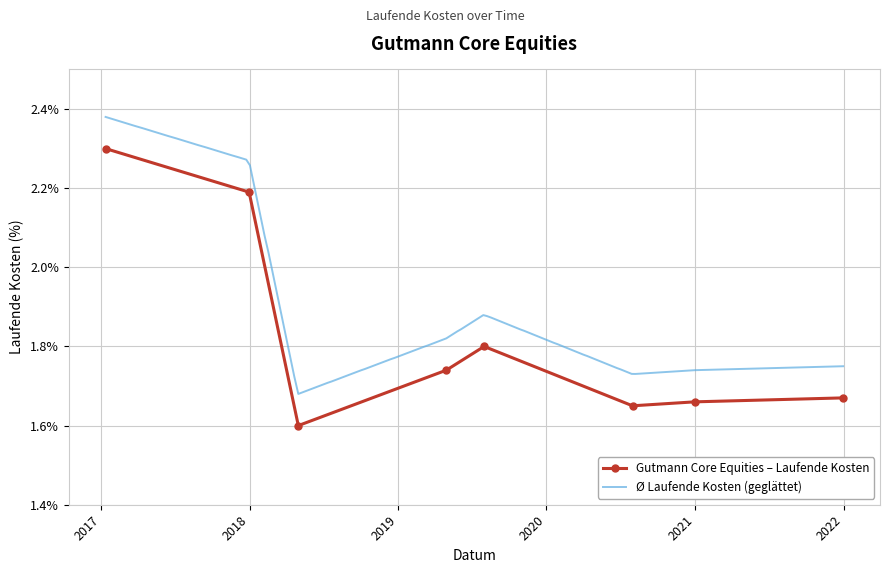

At which category does the data reach its first local peak?

2019-08-01